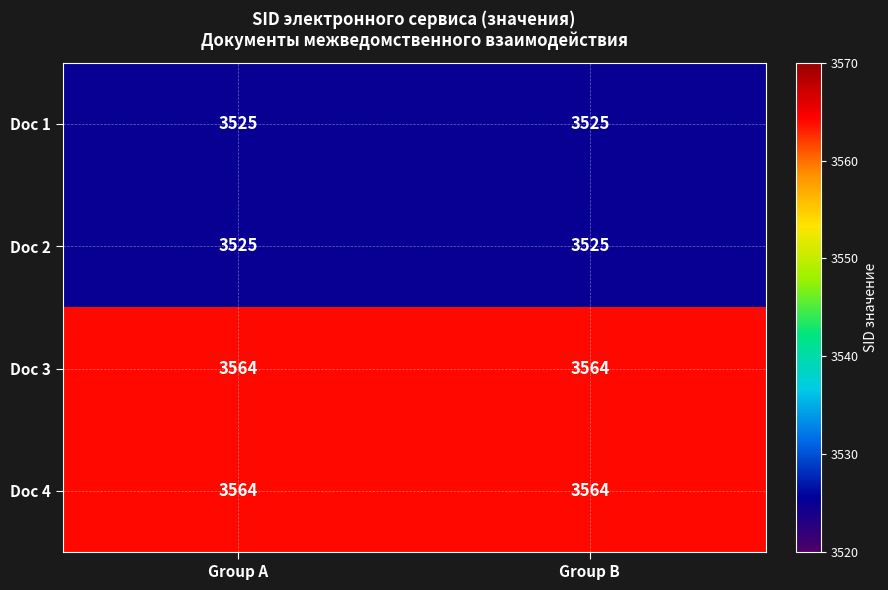

What is the minimum value for Doc 2?

3525